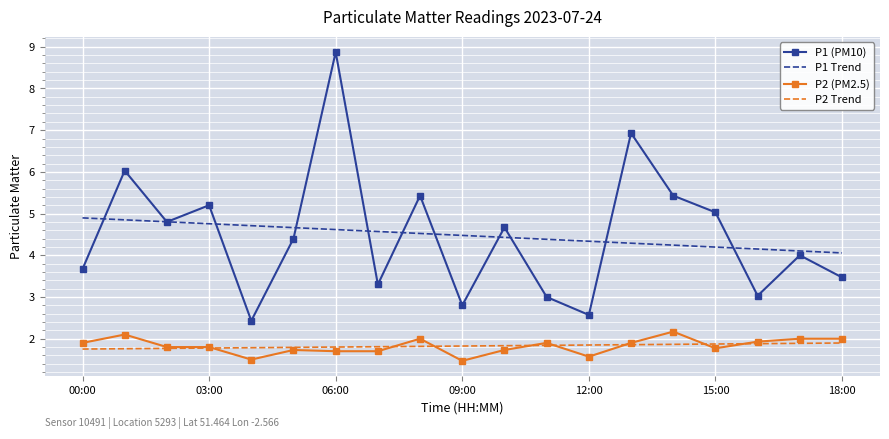

What are all the series names shown in the legend?

P1 (PM10), P1 Trend, P2 (PM2.5), P2 Trend